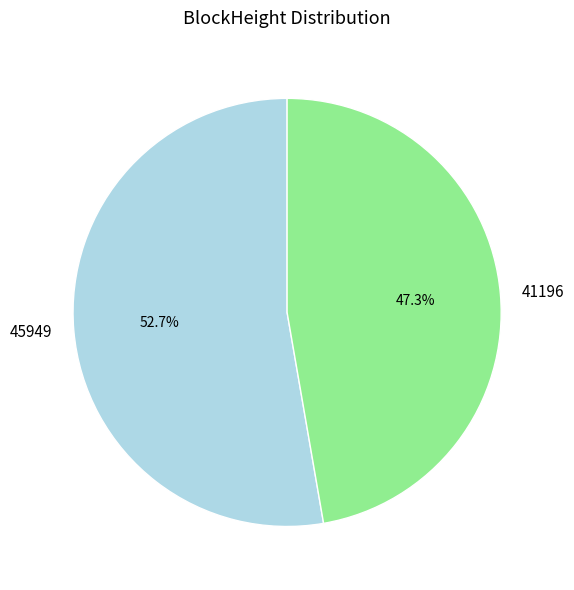

Rank the categories by value from highest to lowest.

45949, 41196